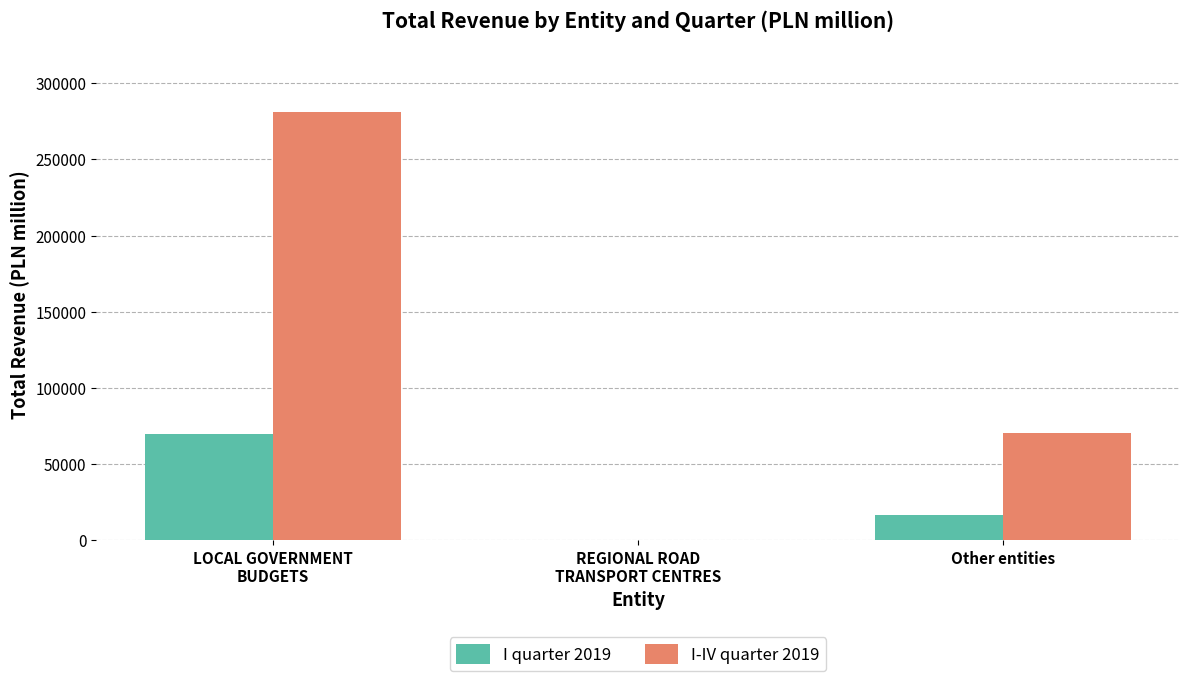

At which label does I quarter 2019 first exceed 16285?

LOCAL GOVERNMENT
BUDGETS